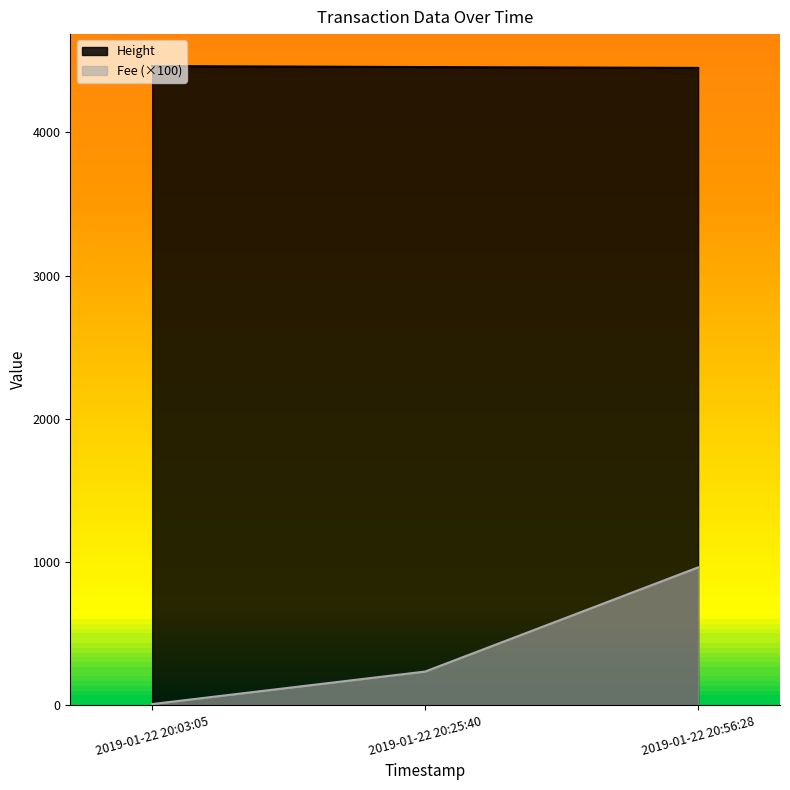

Is the value of Height at 2019-01-22 20:56:28 greater than the value of Fee at 2019-01-22 20:56:28?

Yes